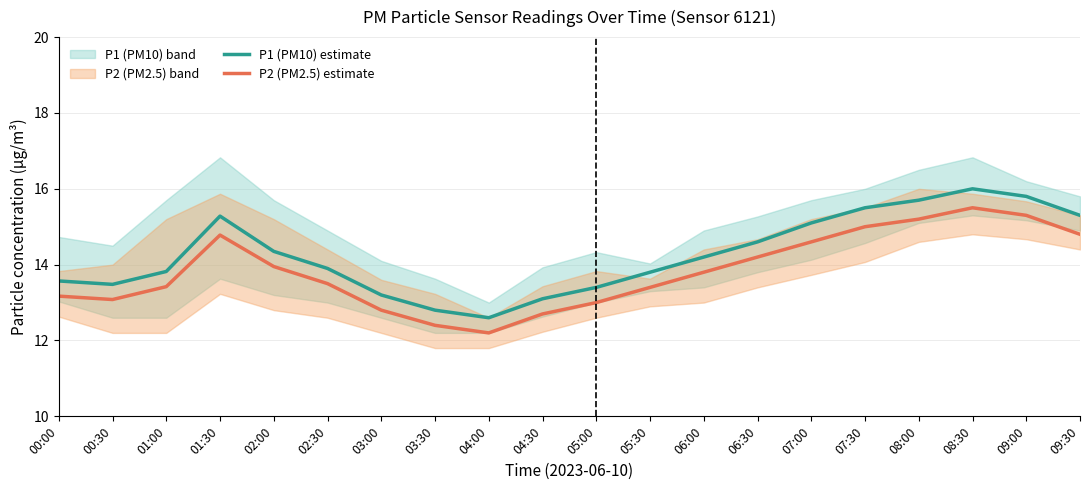

Rank the series by their maximum value, from highest to lowest.

P1 (PM10) estimate, P2 (PM2.5) estimate